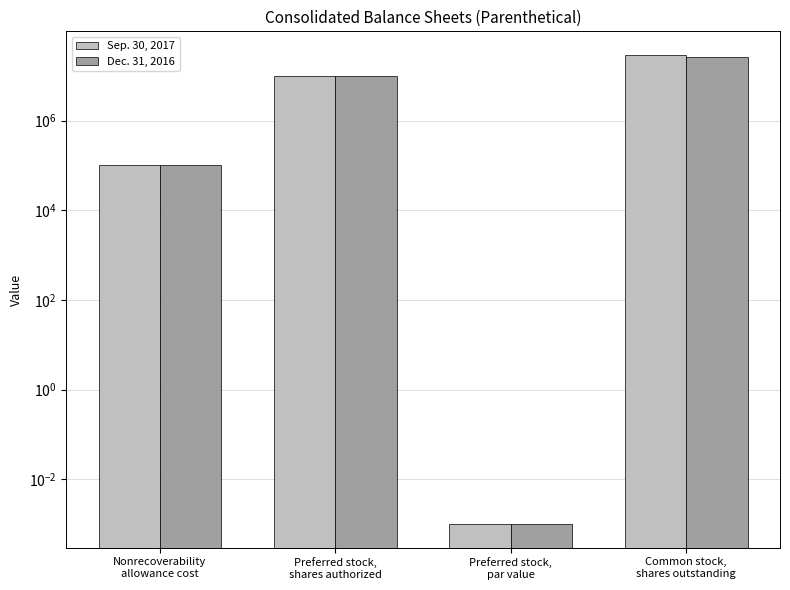

How many bars are there in total?

8